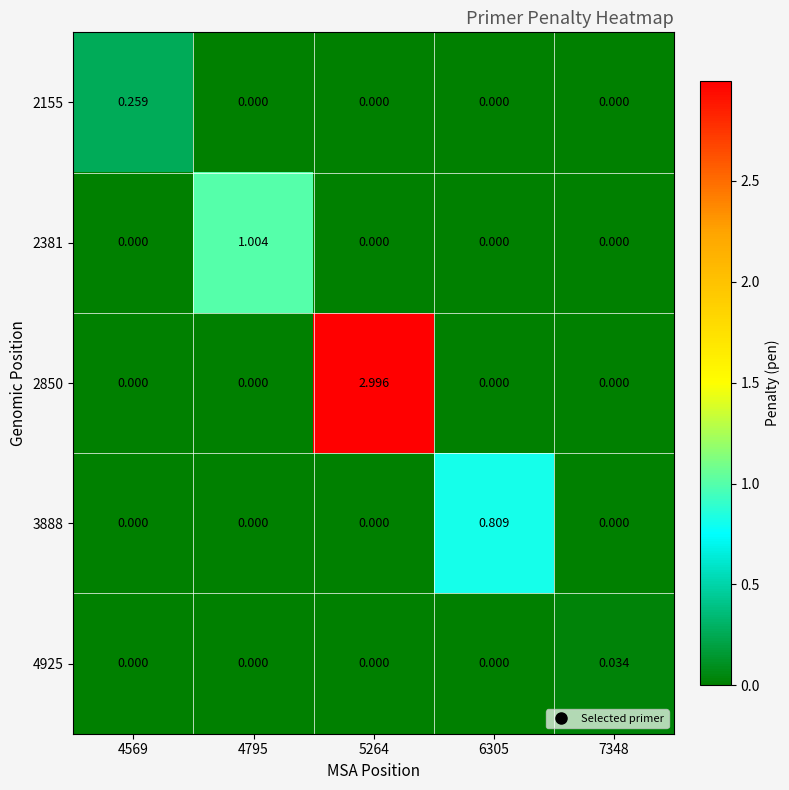

What is the spread (max minus min) of values at 4569?

0.3